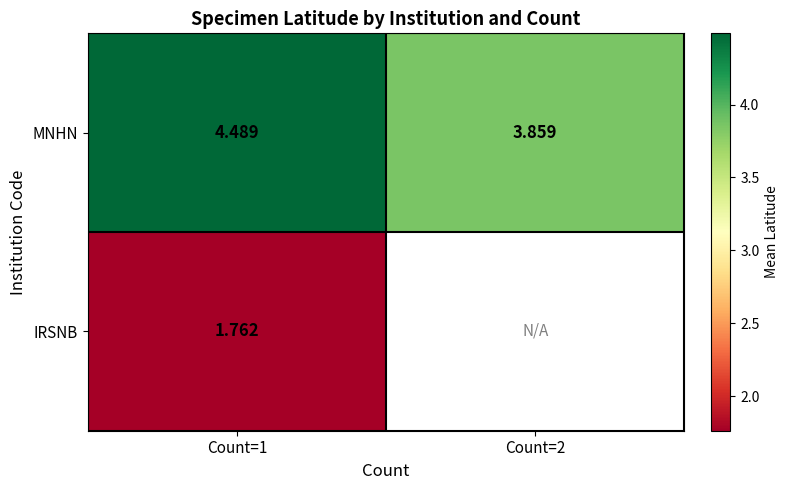

At which category is the sum across all series the highest?

Count=1